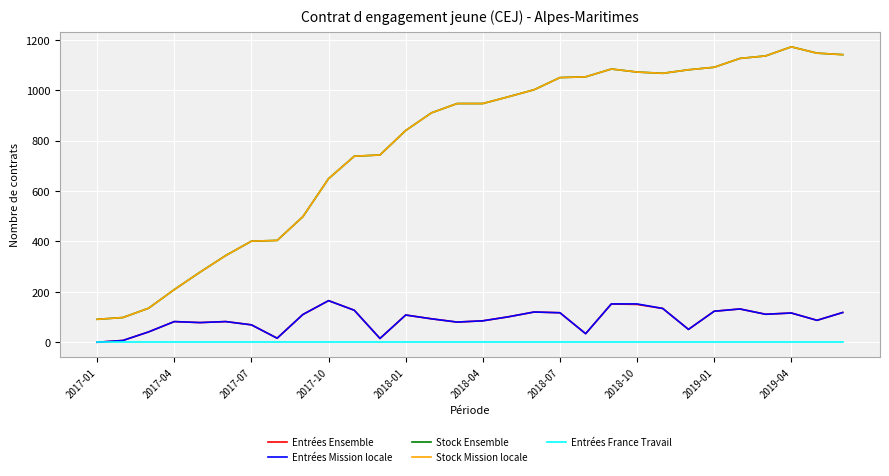

Where is Entrées Ensemble nearest to the value 82?

2017-04